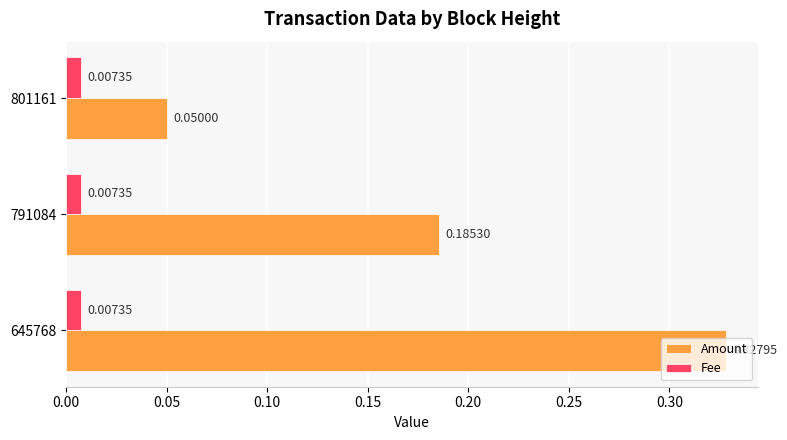

List the series in order of their peak value, lowest first.

Fee, Amount